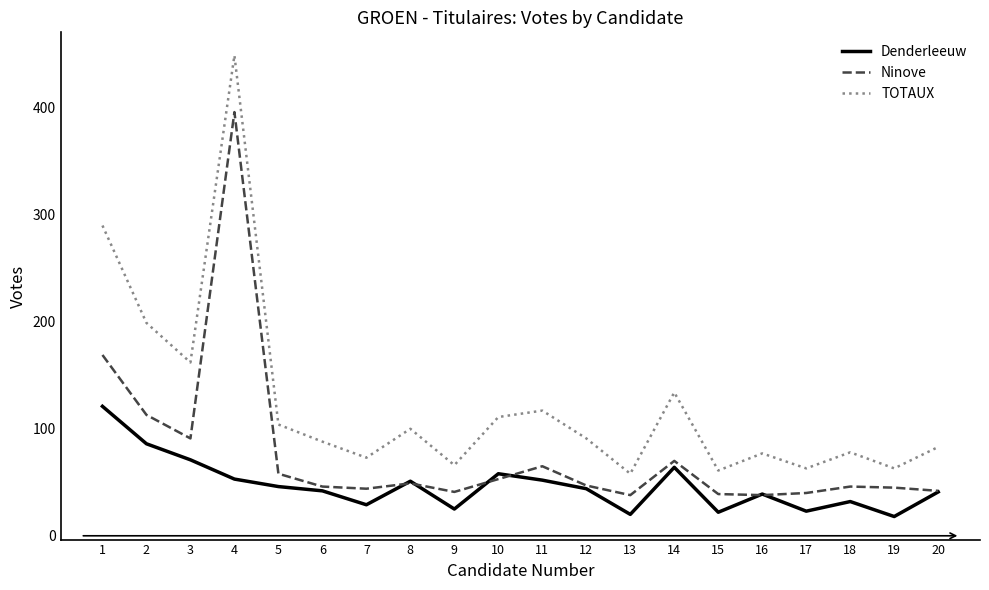

The Ninove series shows 16 at 15. True or false?

False